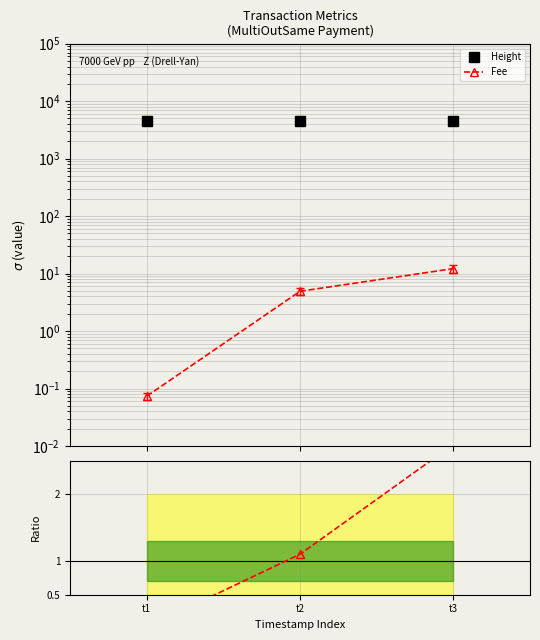

Rank the series by their maximum value, from lowest to highest.

Fee/Height ratio, Fee, Height